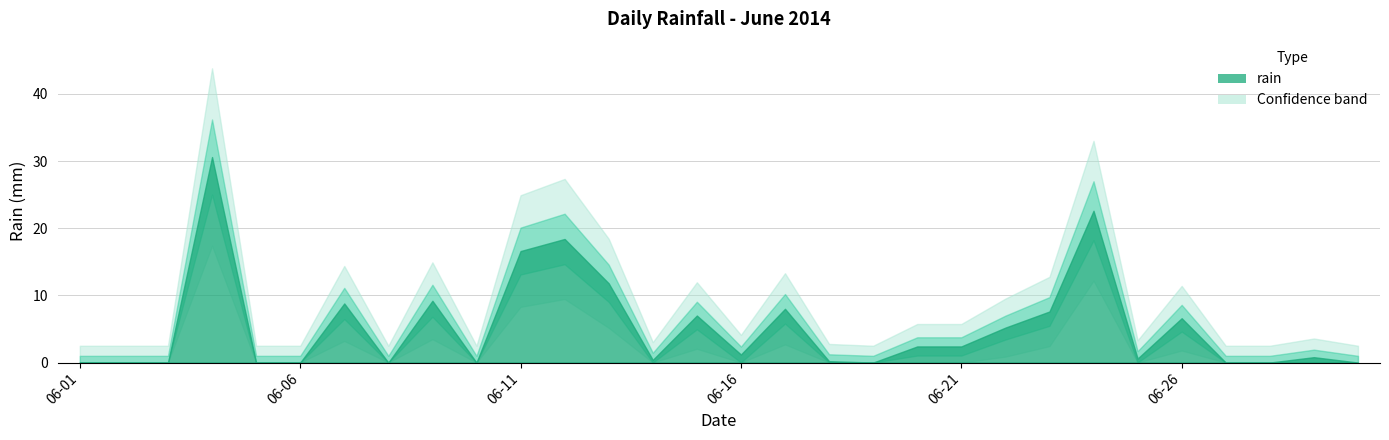

At which label is the value closest to 15?

2014-06-11